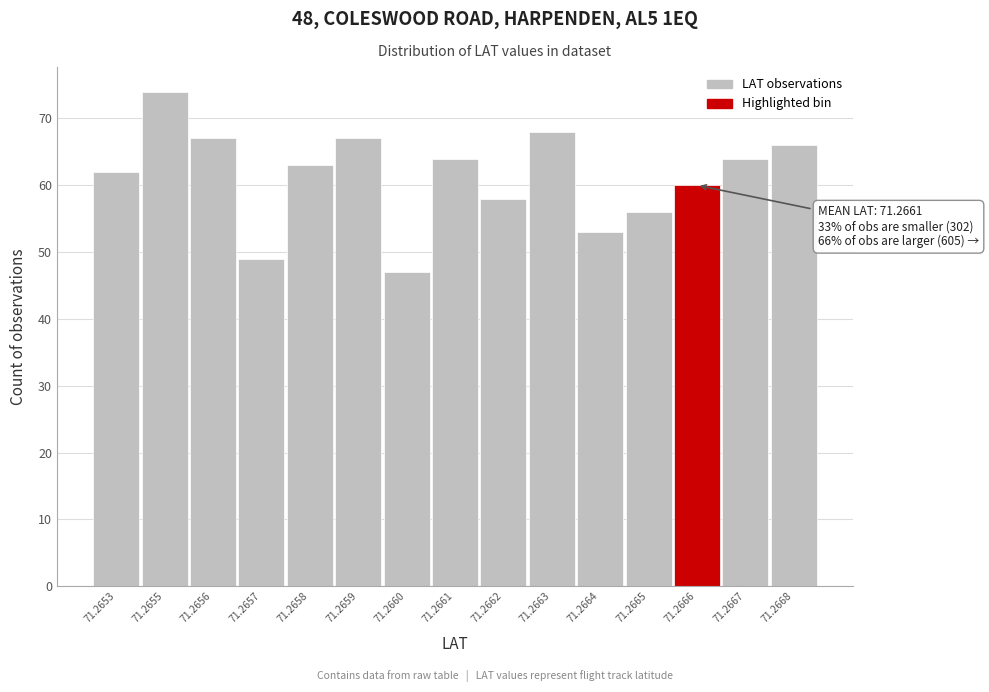

Reading left to right, transcribe all the data shown in this chart.

62	74	67	49	63	67	47	64	58	68	53	56	60	64	66